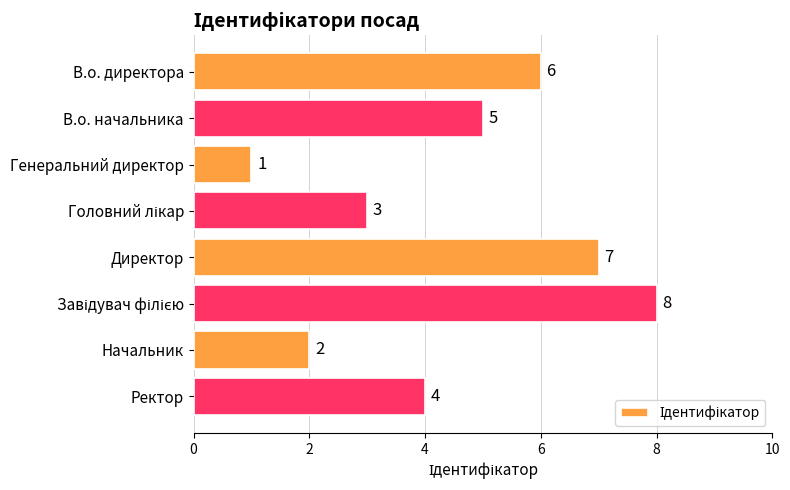

What position from the top is В.о. начальника?

2